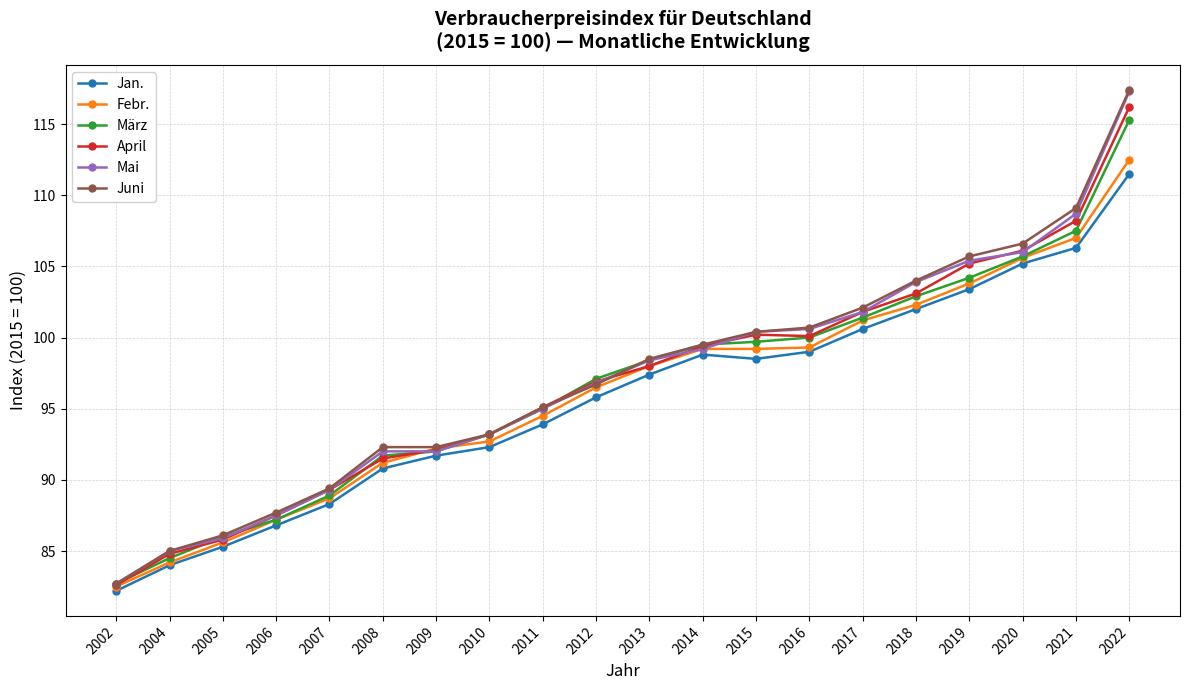

Which series has the largest range (max minus min)?

Juni